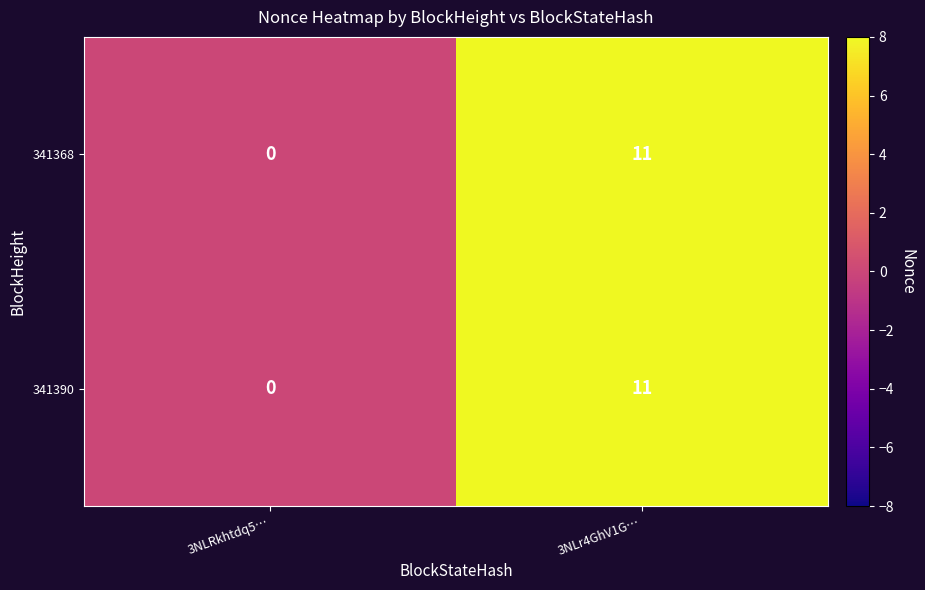

What is the maximum value shown in the chart?

11